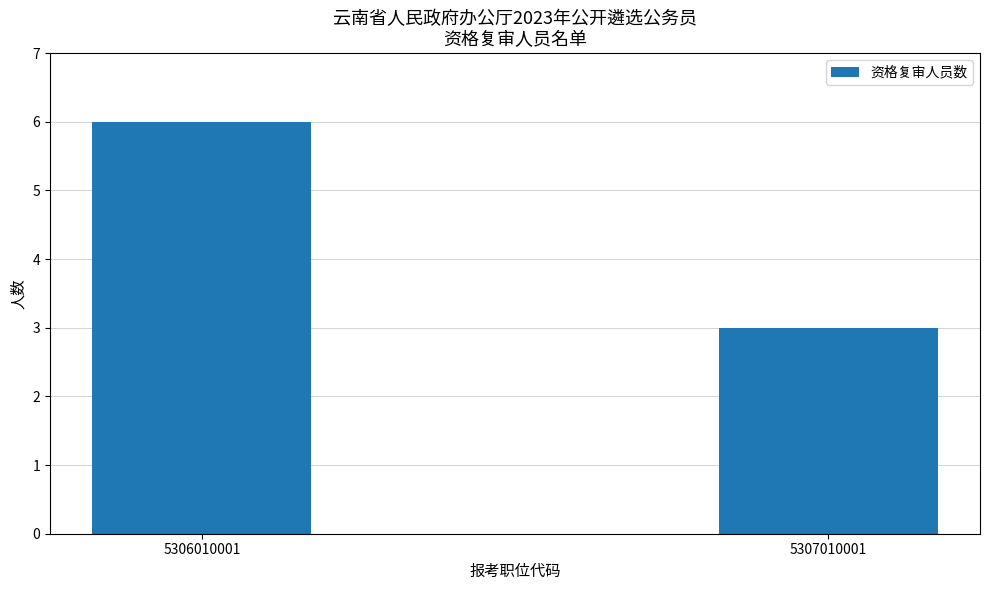

What is the difference between the maximum and minimum values?

3